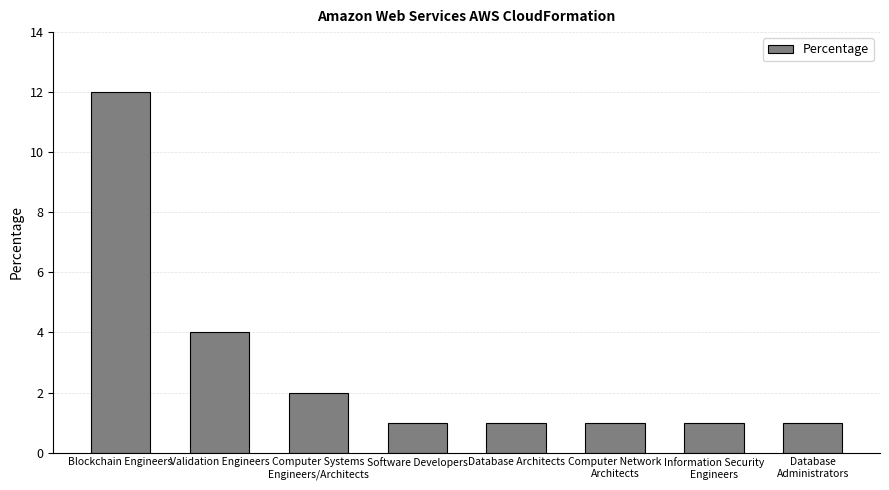

Reading right to left, what are all the values shown in this chart?

1	1	1	1	1	2	4	12